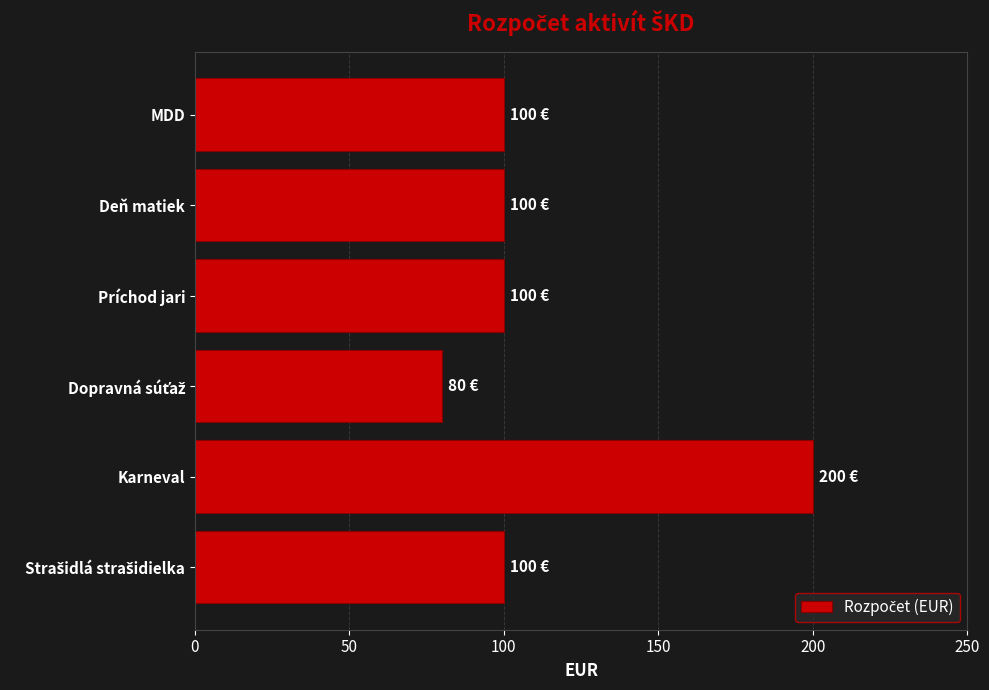

Which label corresponds to the largest value in the chart?

Karneval